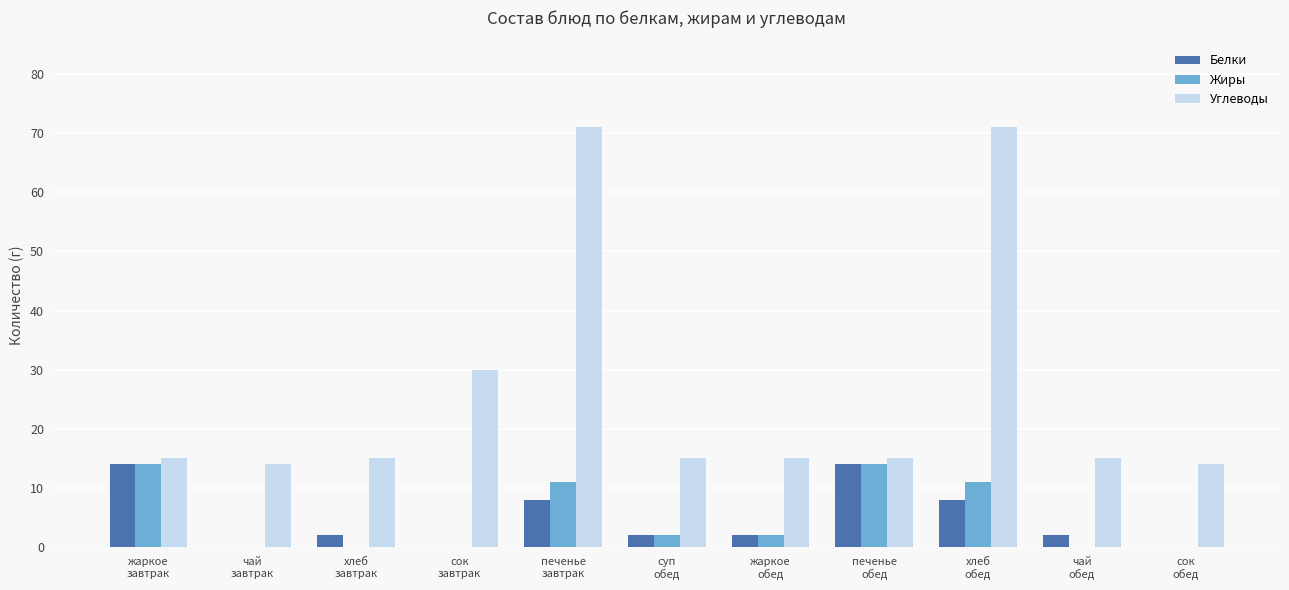

Is it true that Углеводы equals 15 at жаркое
завтрак?

True